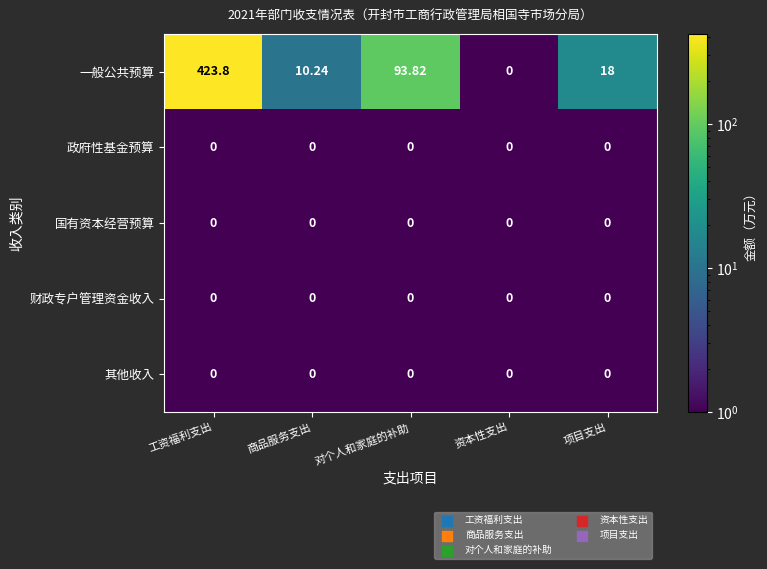

Which series has the largest total across all categories?

一般公共预算